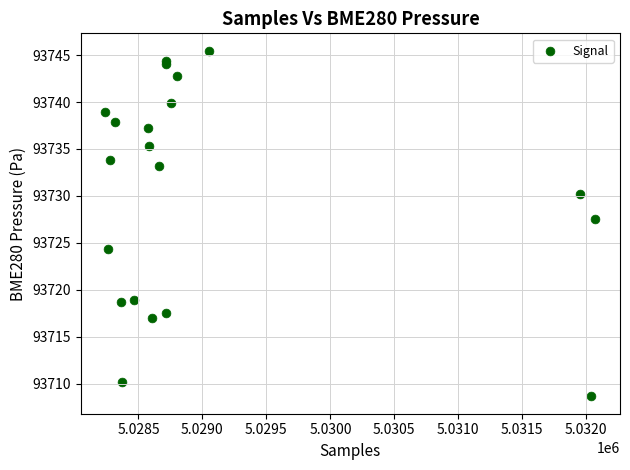

What Y value in the scatter plot is closest to 93727?

93727.5